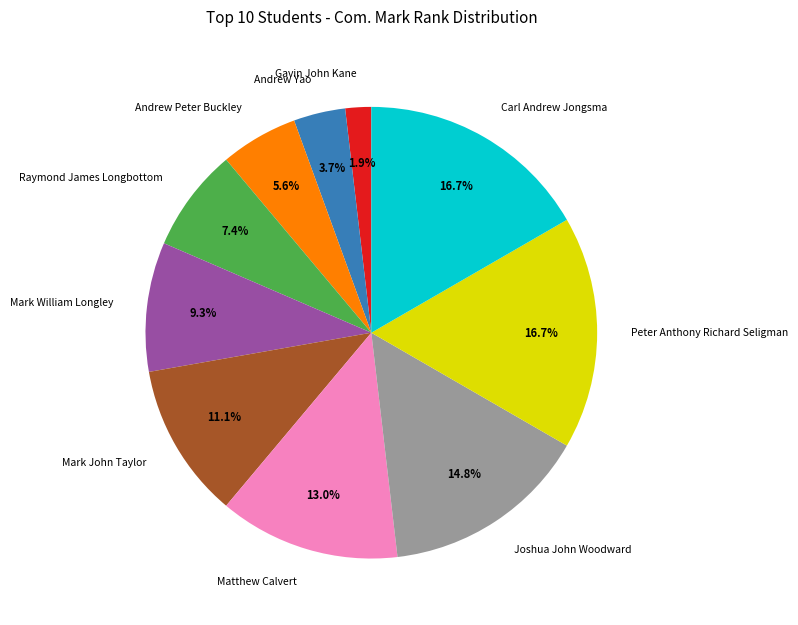

Count the number of slices in the pie.

10